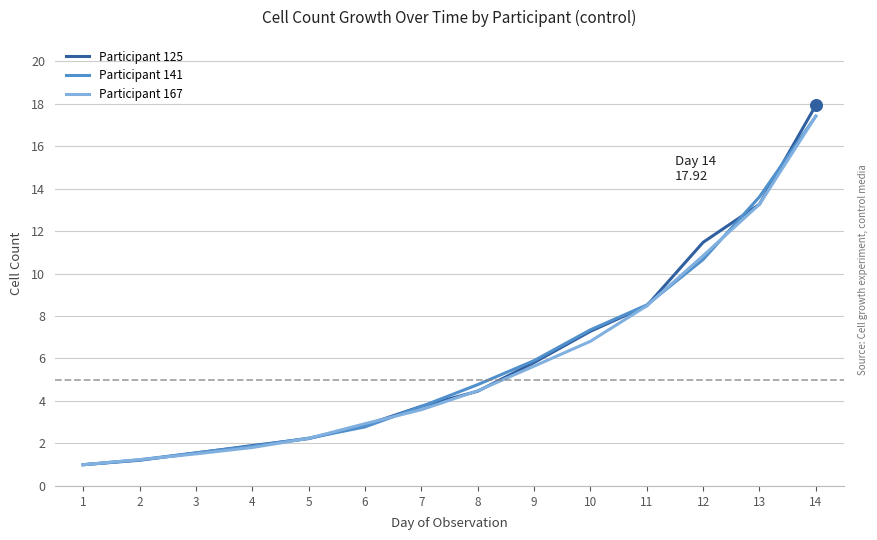

Is the value of Participant 141 at 6 greater than the value of Participant 167 at 3?

Yes